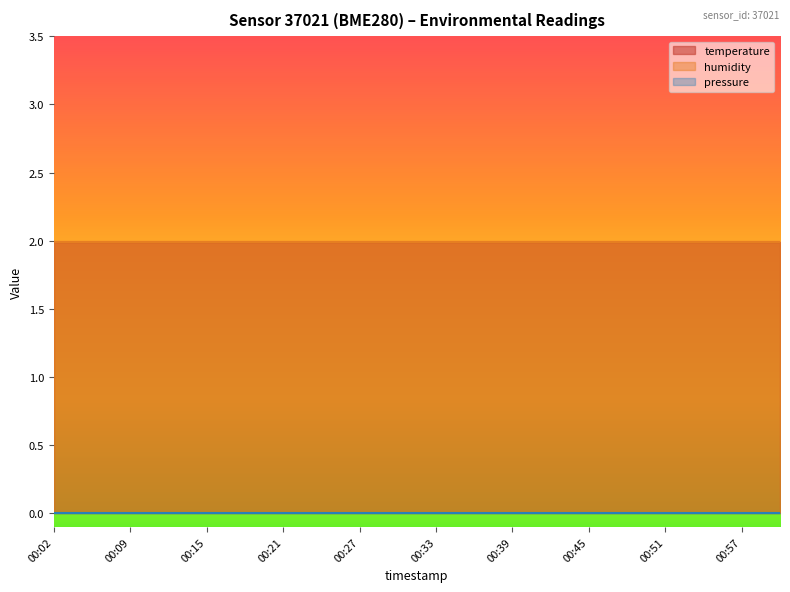

Is the value of humidity at 00:45 greater than the value of pressure at 00:54?

Yes